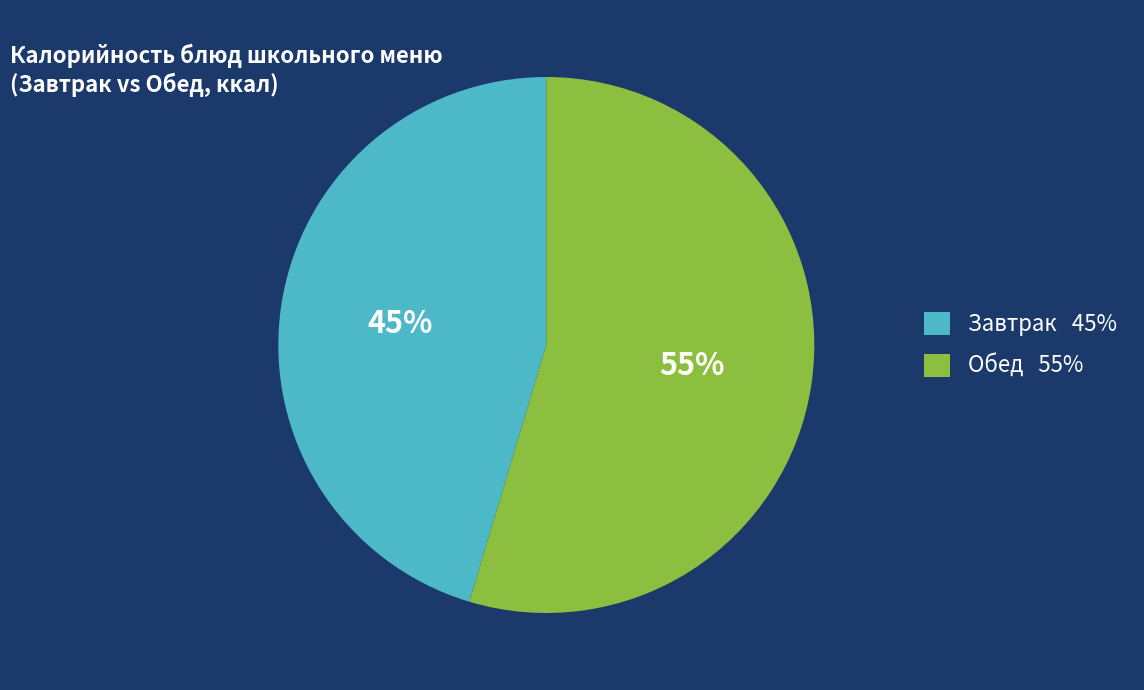

To the nearest percent, what is the average slice percentage?

50%